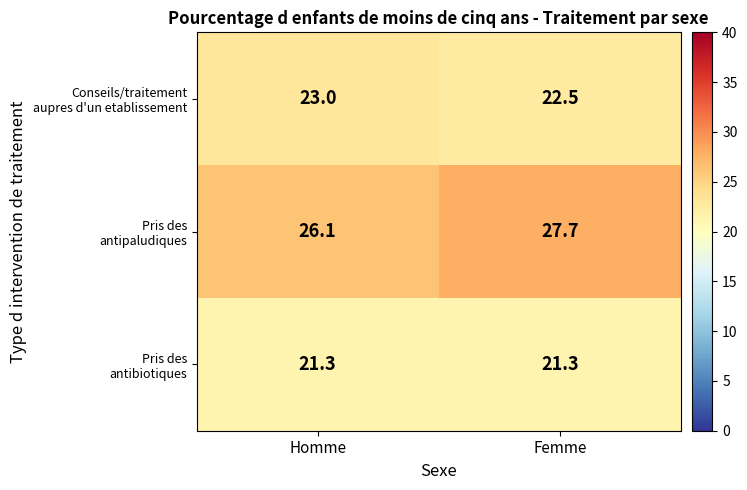

What is the spread (max minus min) of values at Homme?

4.8